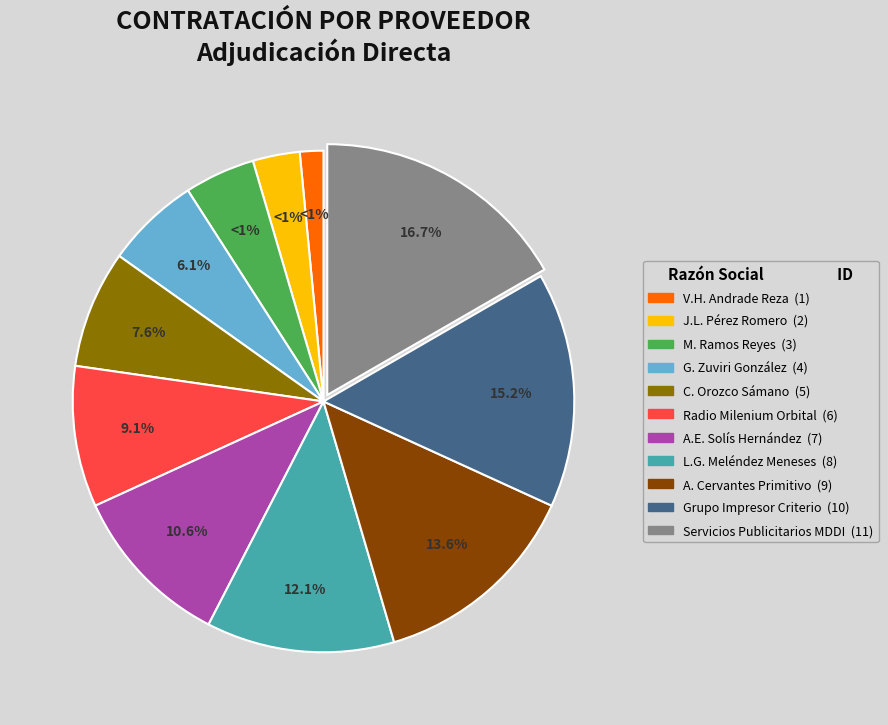

What is the smallest slice in the pie chart?

Víctor Hugo Andrade Reza